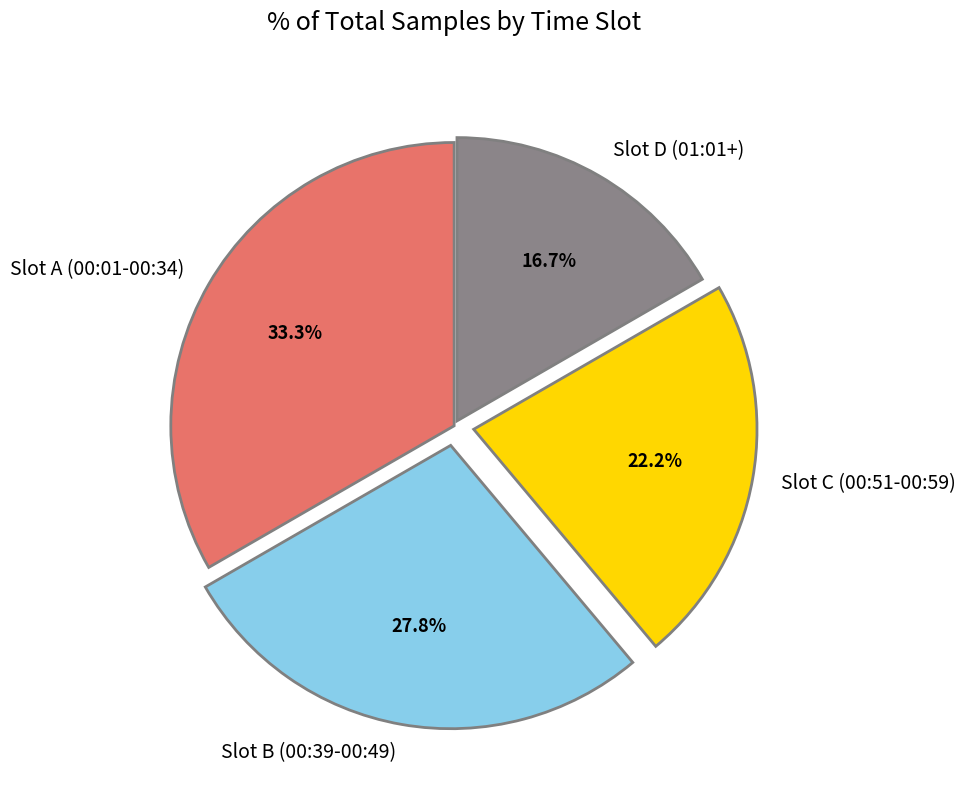

Is there a majority slice in this chart?

No